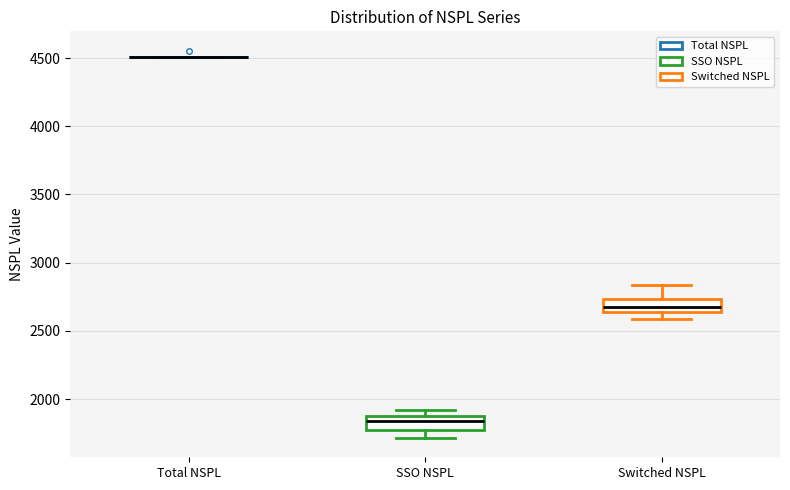

Reading left to right, read every box against the y-axis: the position of its median line, the range the box covers, and the ends of its whiskers. The values are not printed on the chart, so give them approximately, as read against the axis.

Total NSPL: box collapsed to a line at 4500, whiskers 4500 to 4500
SSO NSPL: median 1850, box 1800 to 1900, whiskers 1700 to 1900 (just above the box's upper edge)
Switched NSPL: median 2650 (inside the box), box 2650 to 2750, whiskers 2600 to 2850